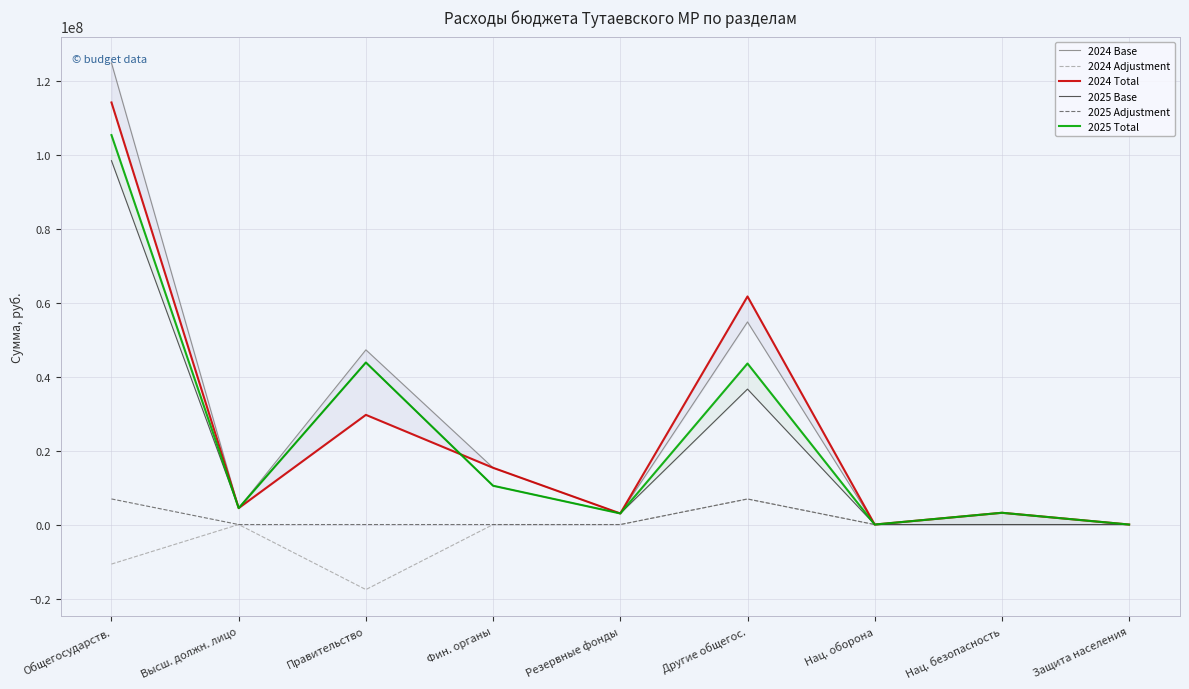

True or false: 2024 Base has a value of -79886937 at Нац. безопасность.

False